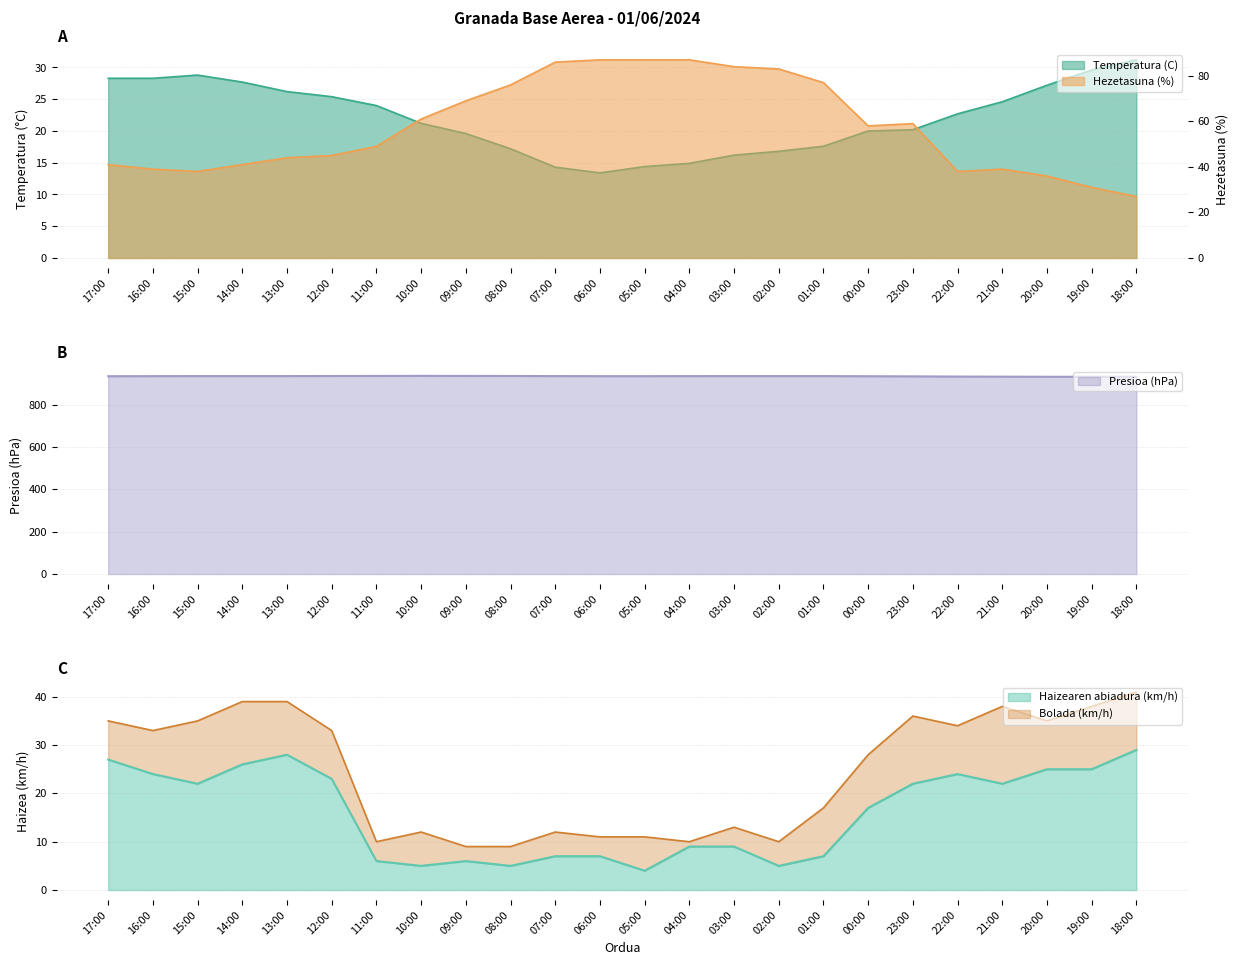

At which category does Bolada (km/h) reach its first local valley?

16:00